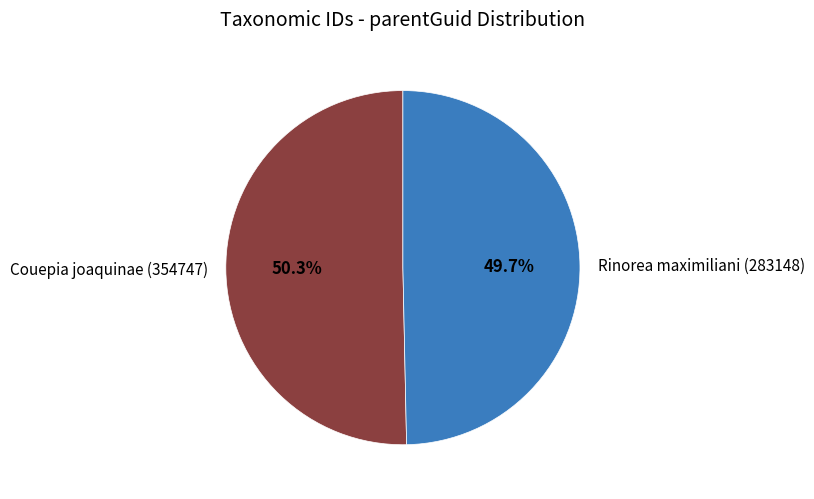

What is the ratio of the value at Rinorea maximiliani (283148) to the value at Couepia joaquinae (354747)?

1.0